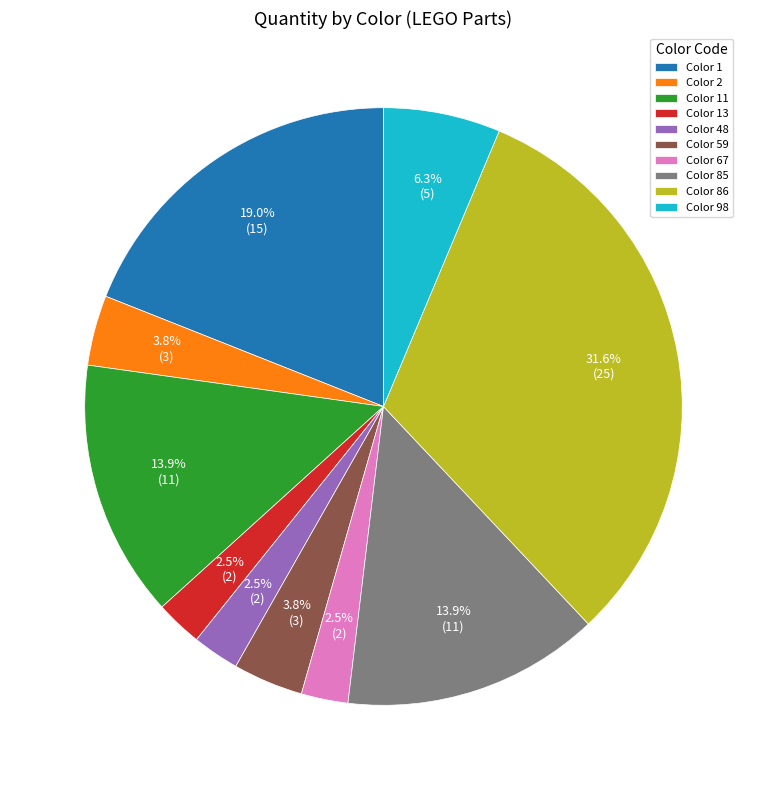

What is the largest slice in the pie chart?

Color 86